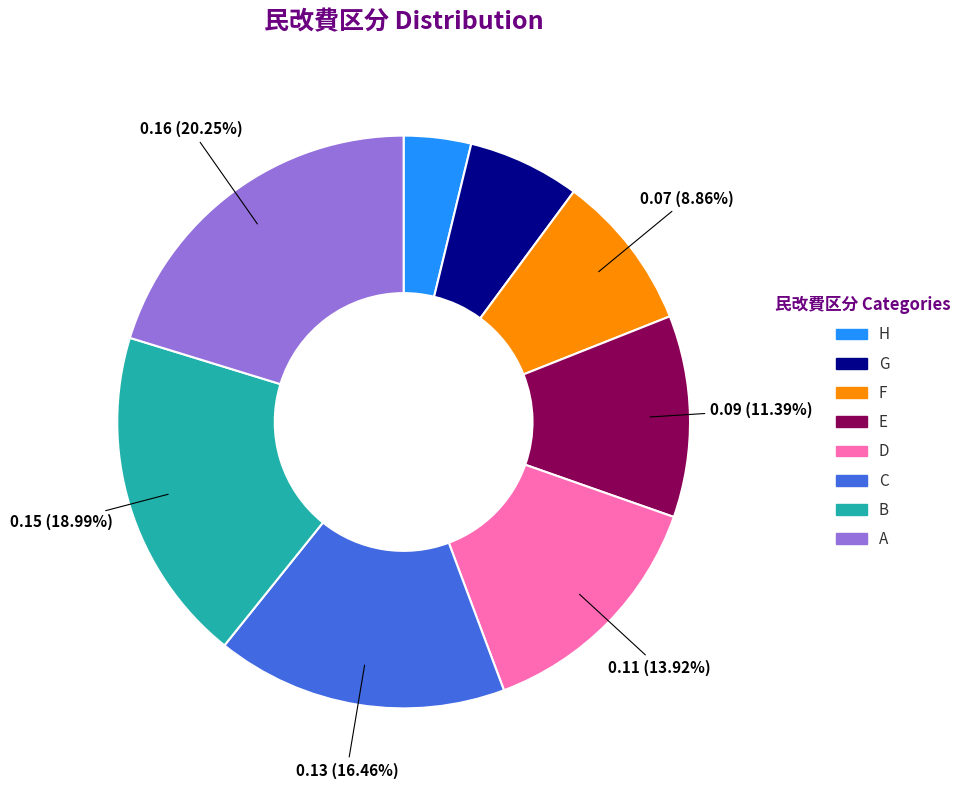

Which slice is the smallest?

H